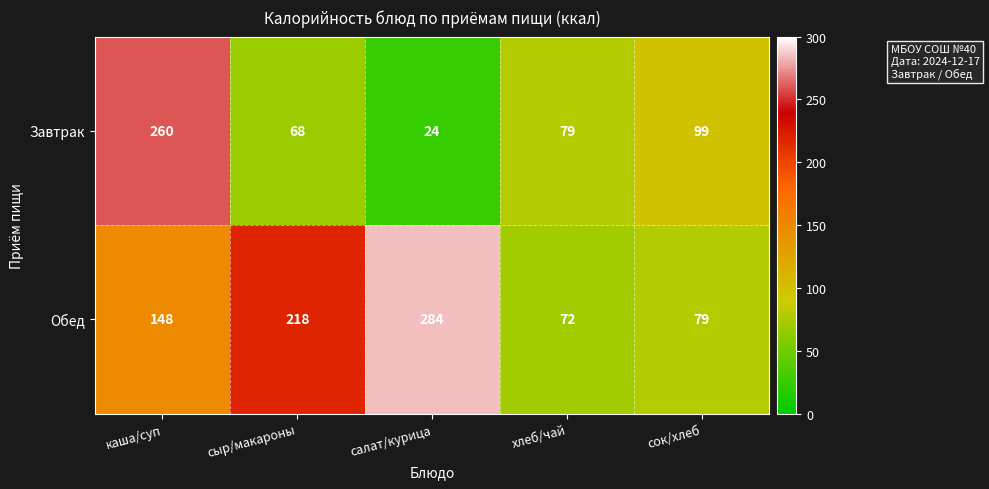

Where is Обед nearest to the value 178?

каша/суп